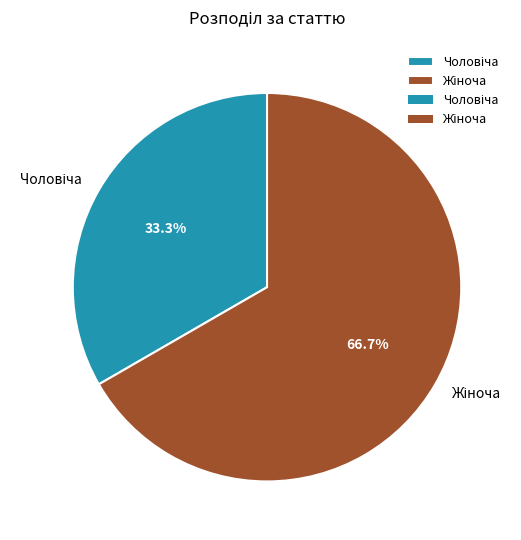

Does any single category account for the majority?

Yes